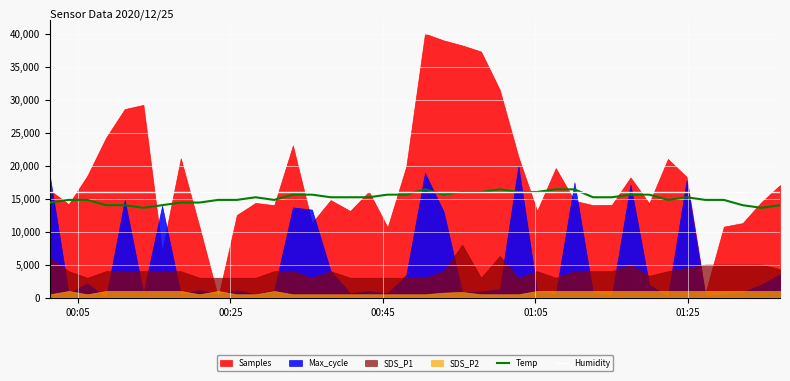

What is the lowest value of the Humidity series?

15984